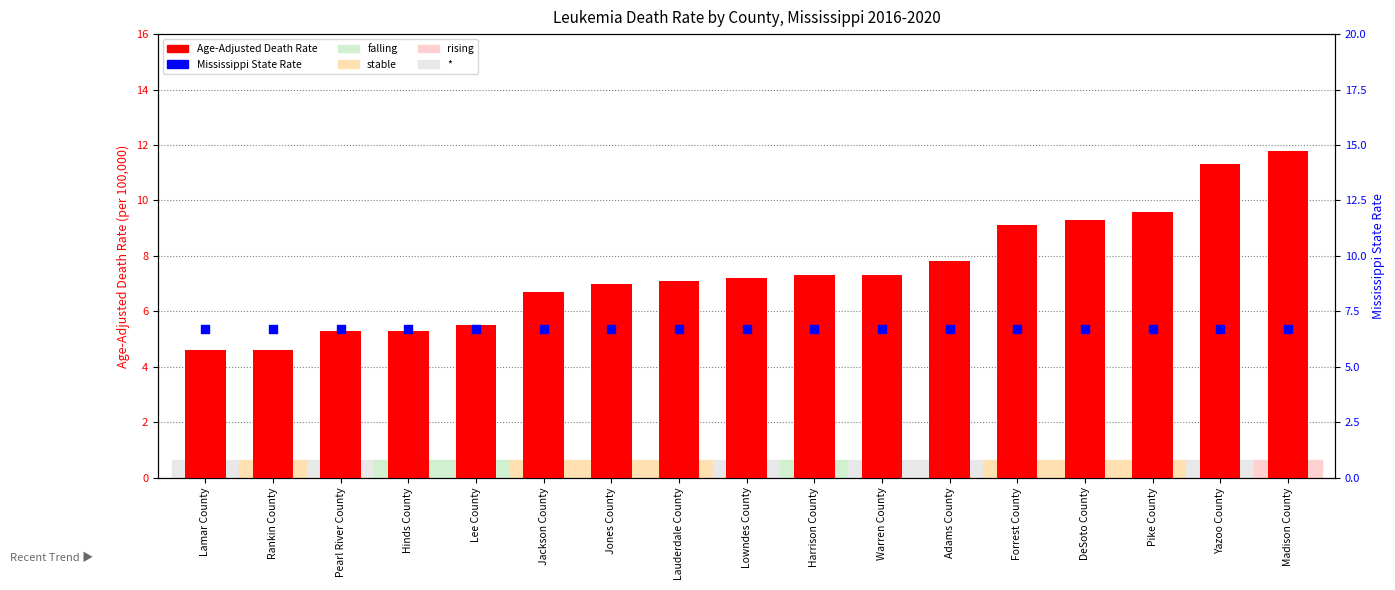

Which series reaches the minimum Y coordinate?

Age-Adjusted Death Rate